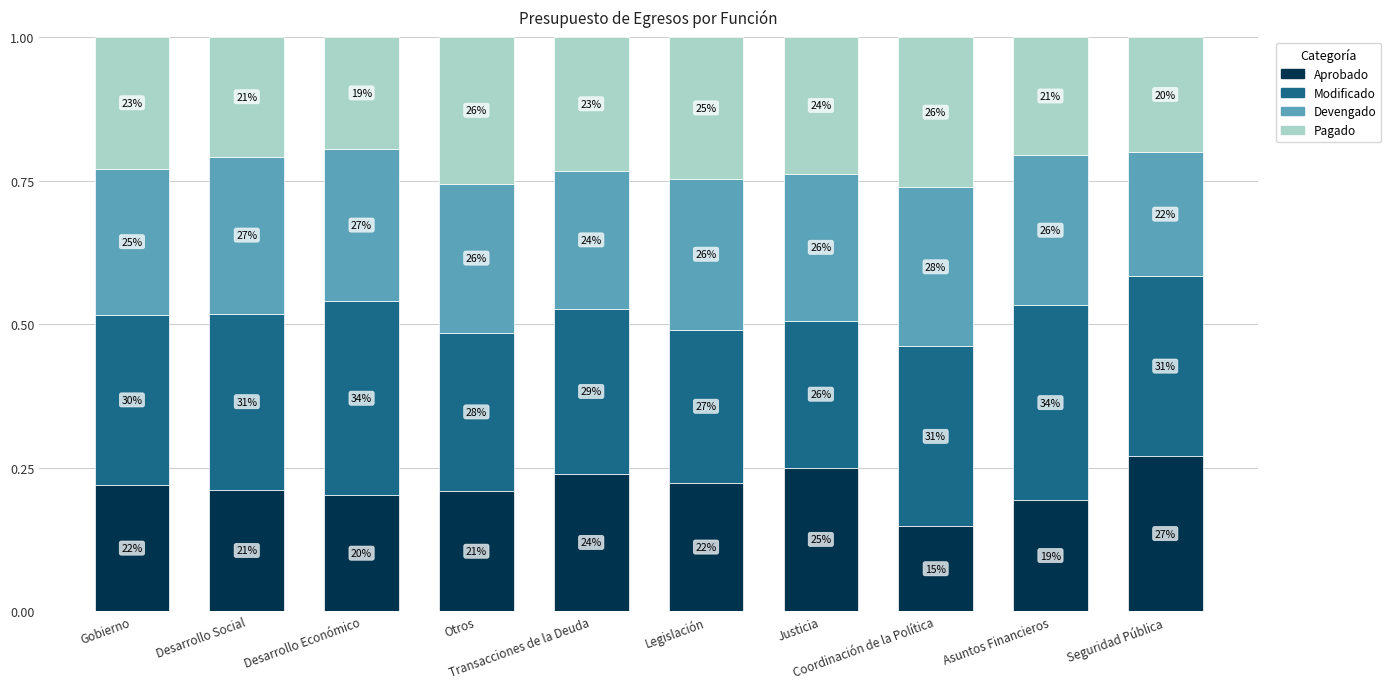

How many bars are there in total?

10